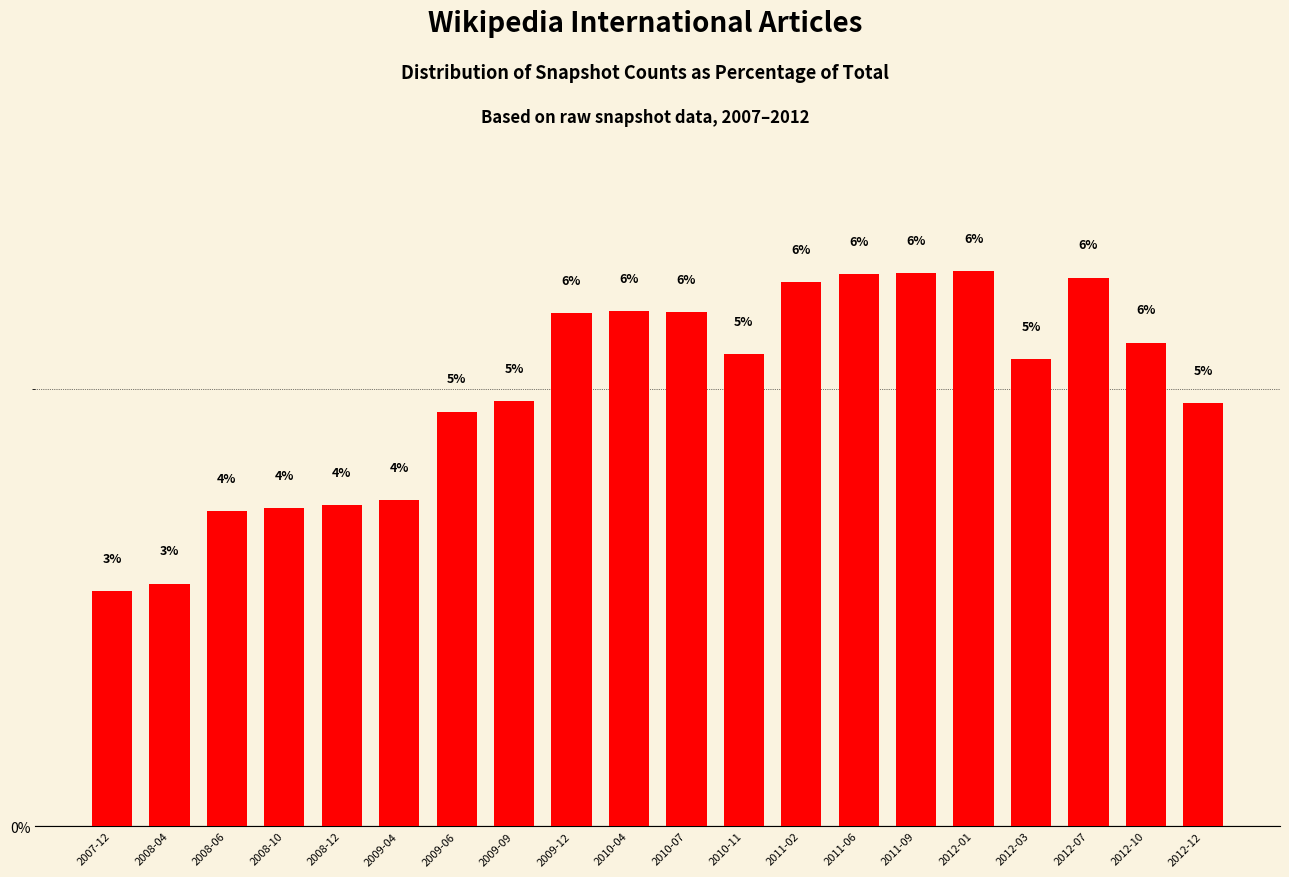

Which category has the lowest value across all series?

2007-12